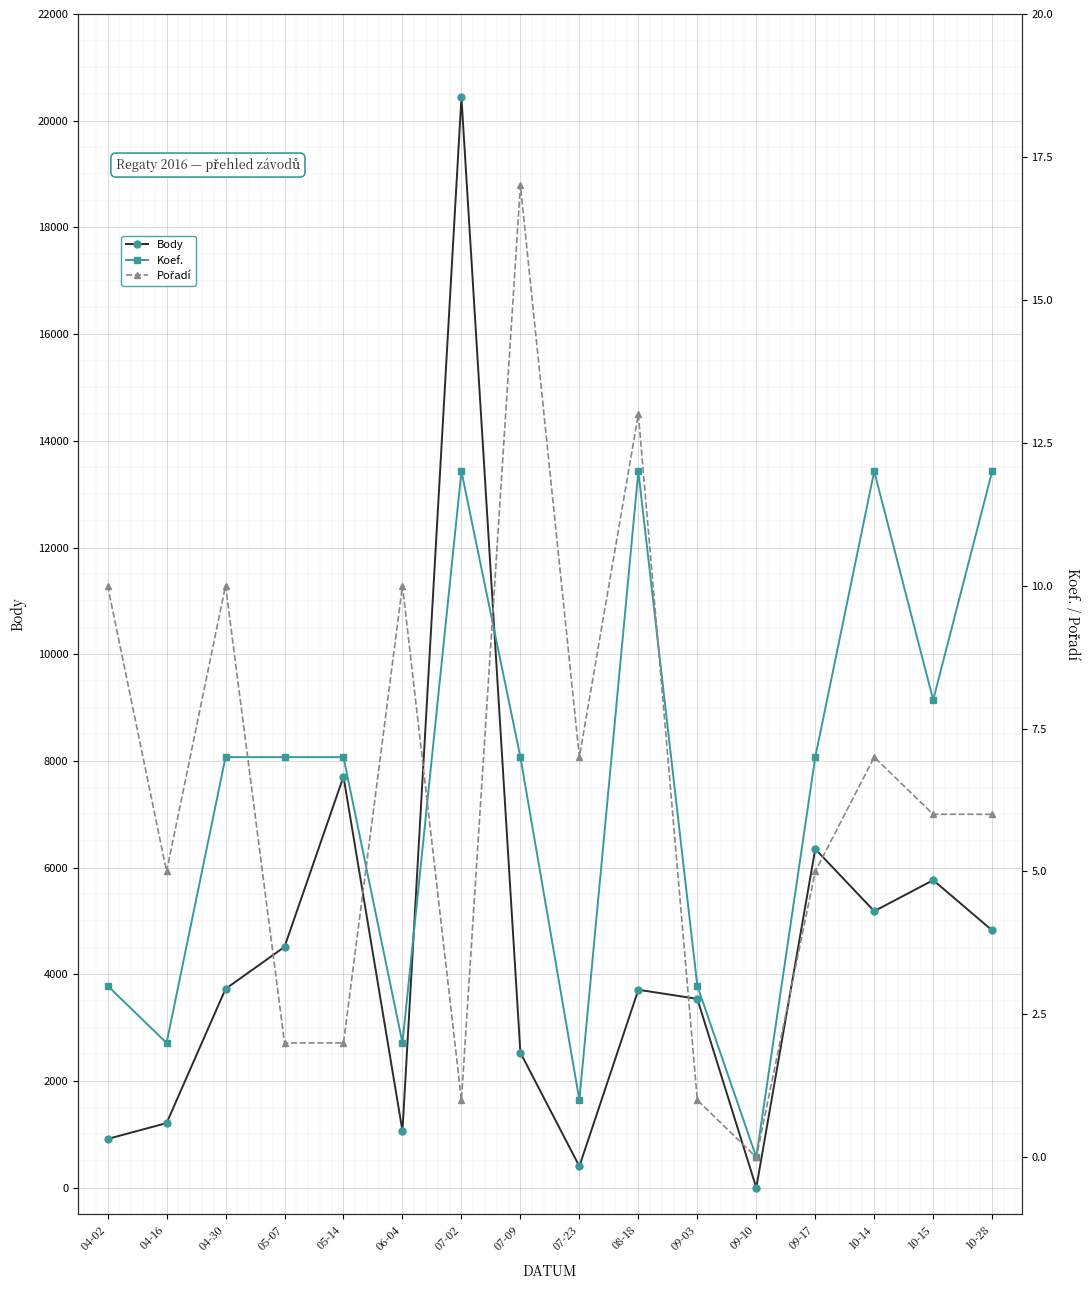

What is the difference between the maximum and minimum values in the Pořadí series?

17